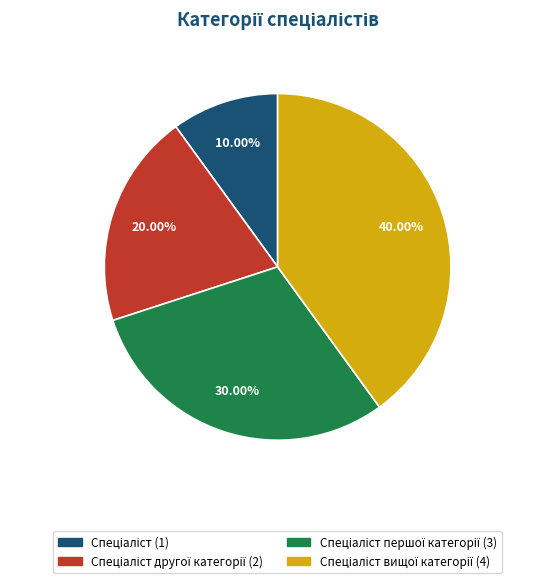

Does any single category account for the majority?

No